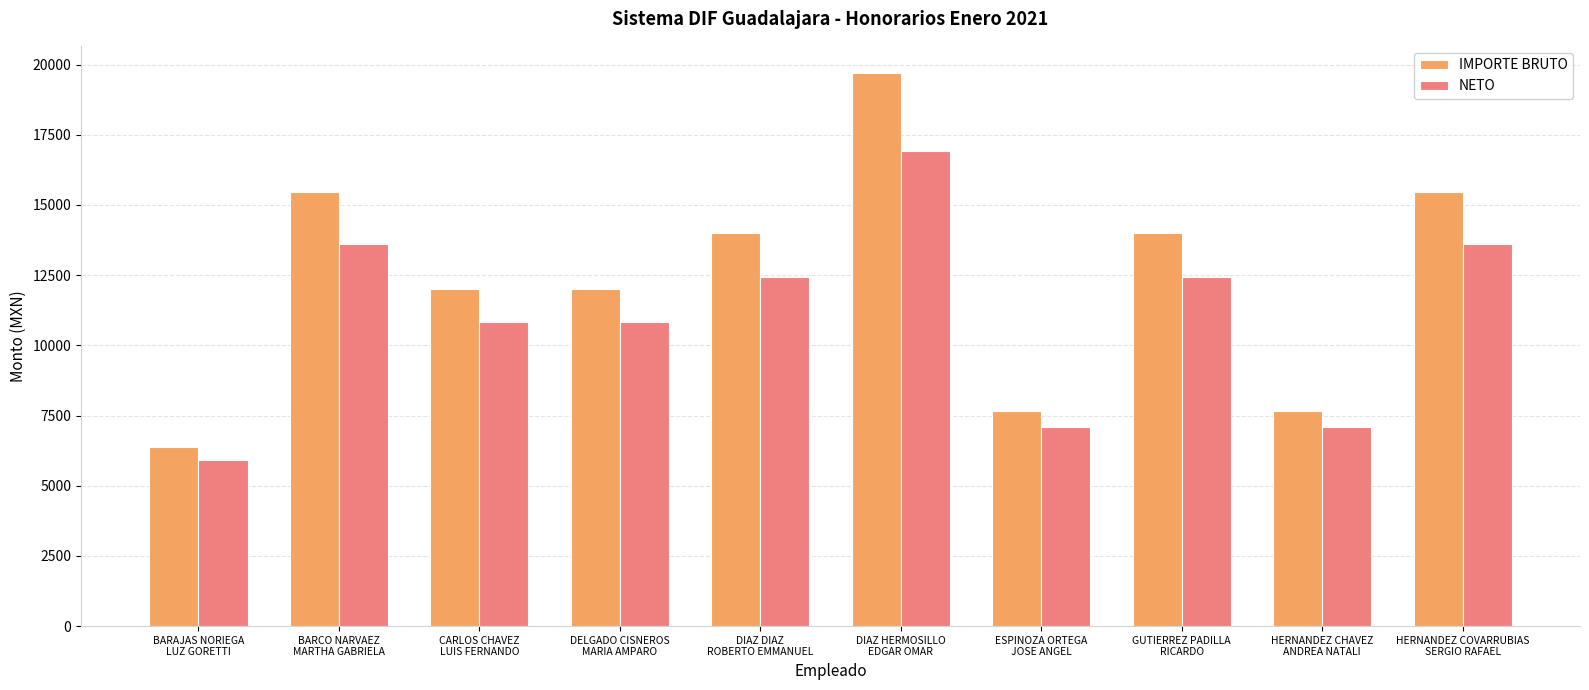

At which label does NETO reach its peak?

DIAZ HERMOSILLO
EDGAR OMAR